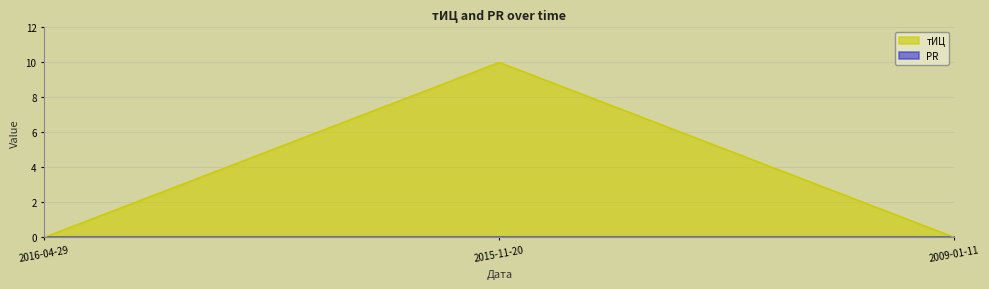

List the labels in order of value, largest first.

2015-11-20, 2016-04-29, 2009-01-11